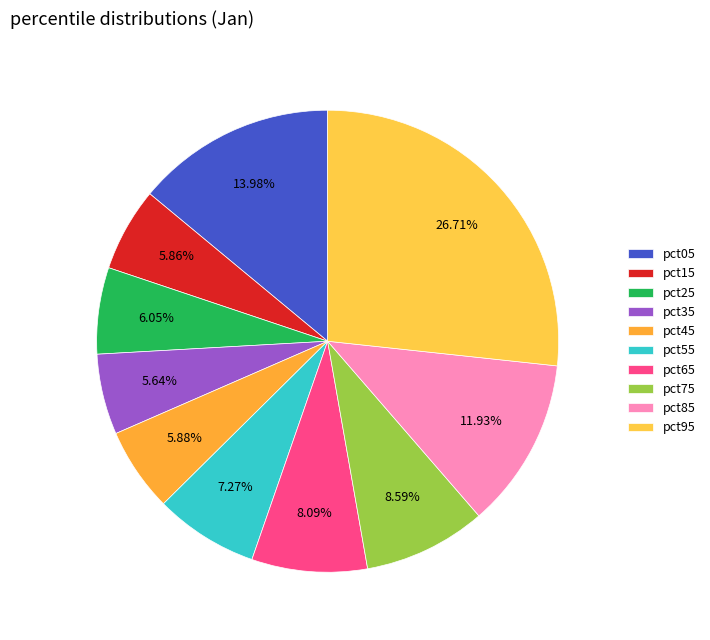

How many slices are in this pie chart?

10